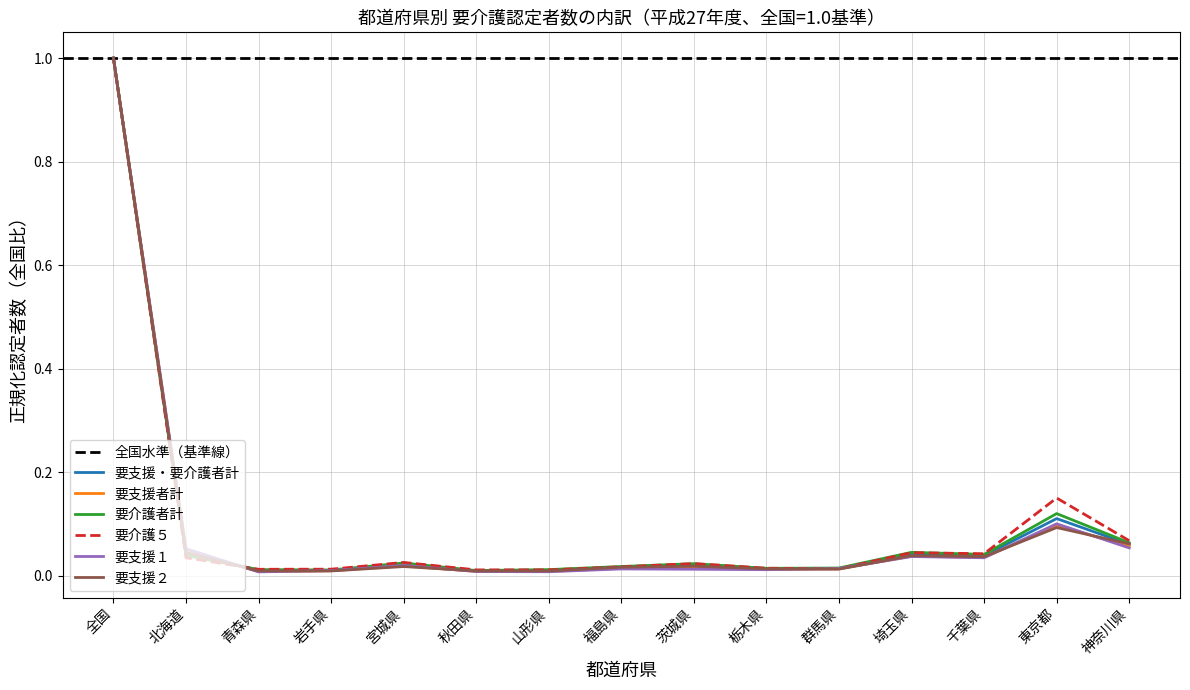

What is the difference between the maximum and minimum values in the 要支援２ series?

1.0